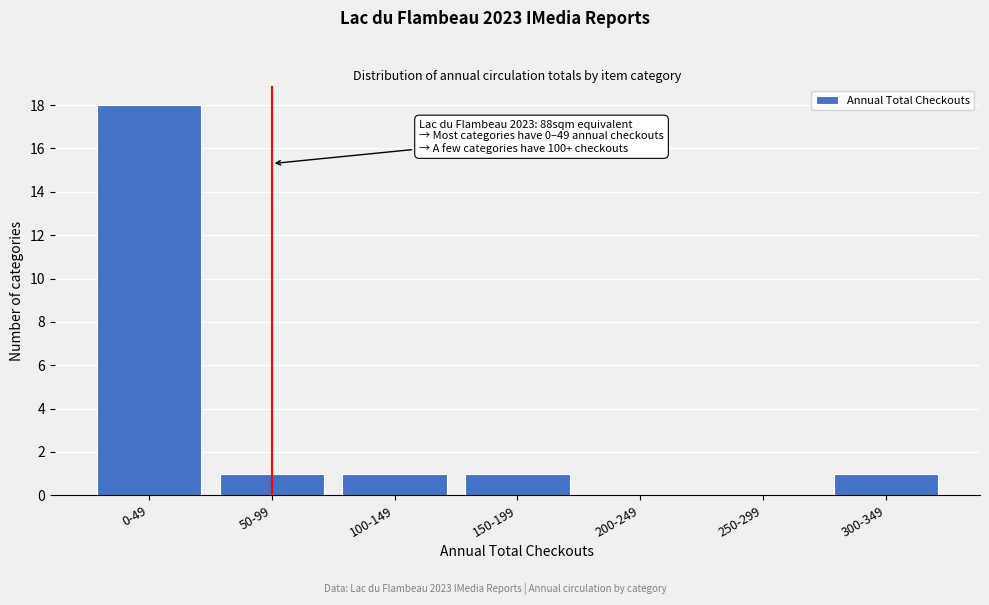

Reading left to right, list all the values displayed in this chart.

0-49=18	50-99=1	100-149=1	150-199=1	200-249=0	250-299=0	300-349=1